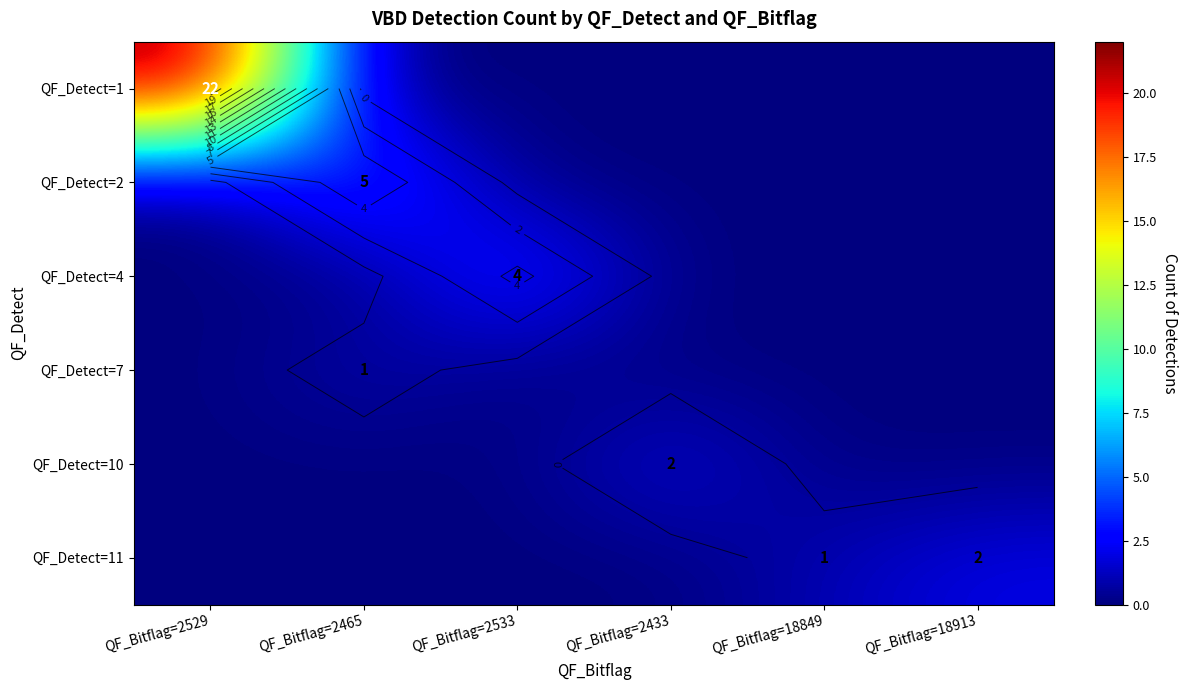

How many distinct data groups are displayed?

6